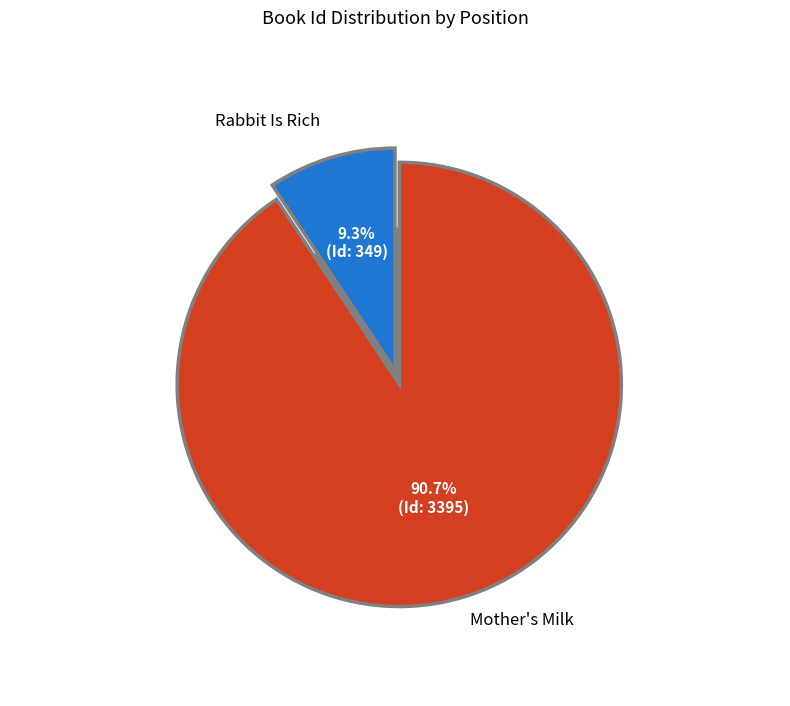

Which category has the biggest portion of the pie?

Mother's Milk